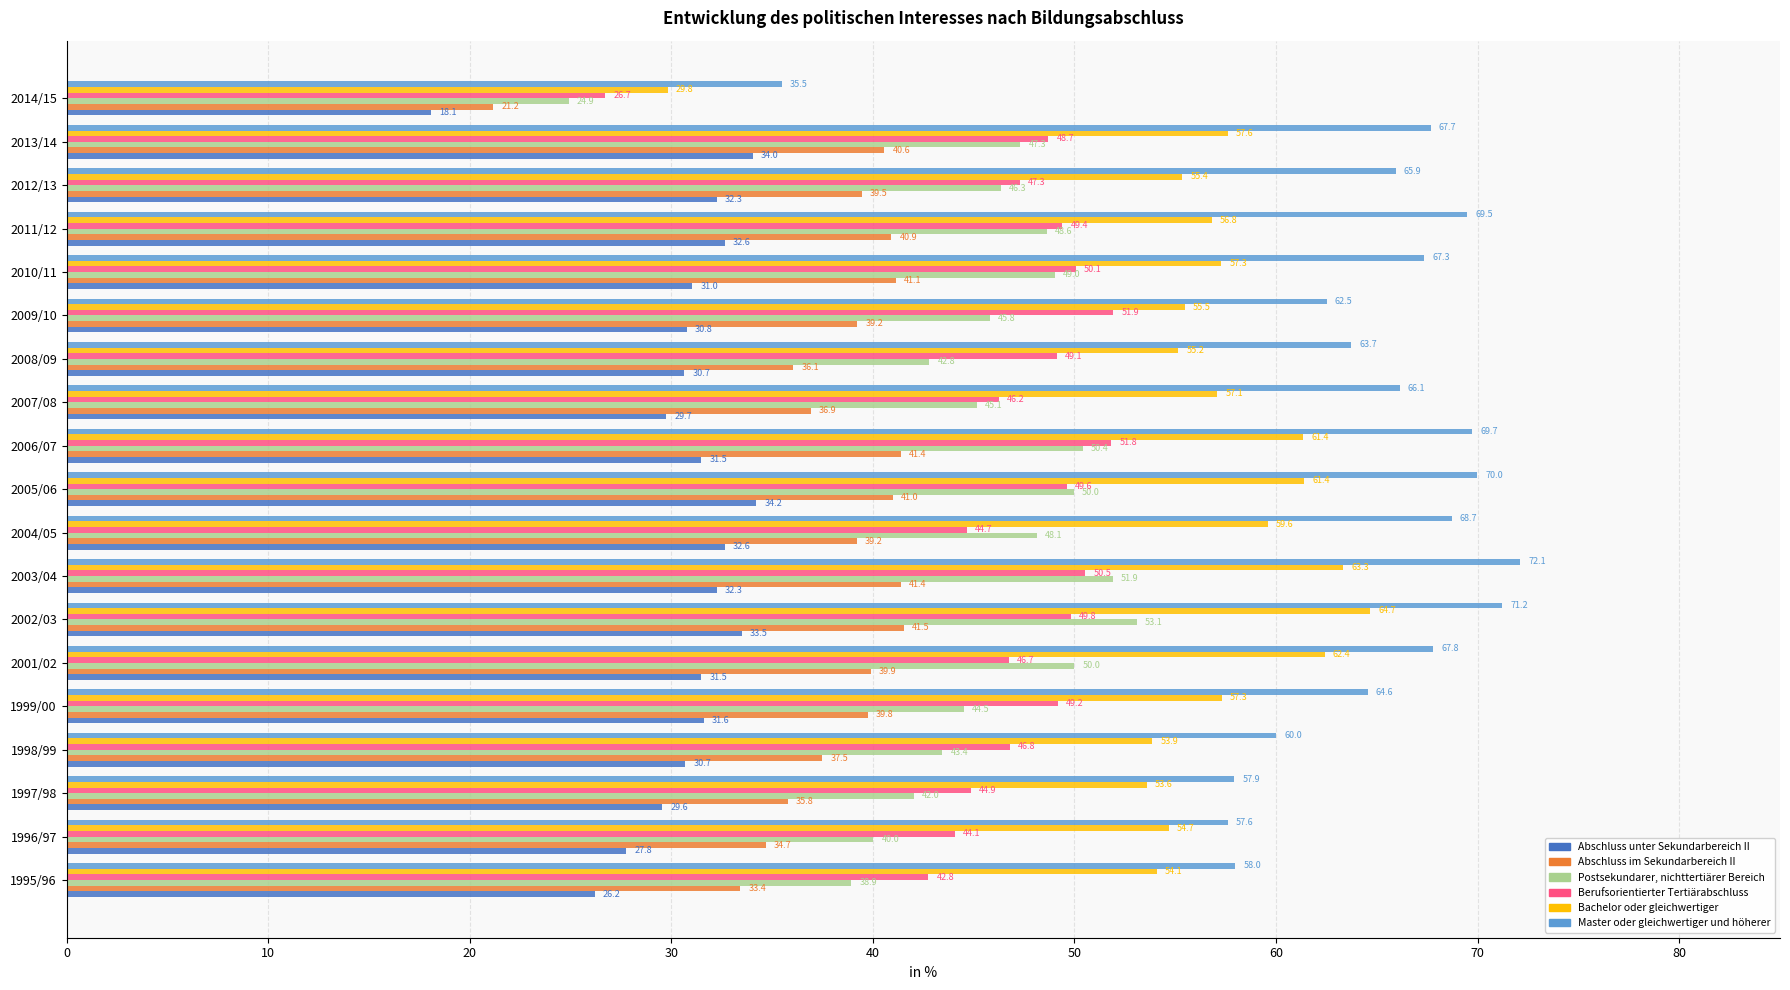

Rank the categories by Master oder gleichwertiger und höherer value from lowest to highest.

2014/15, 1996/97, 1997/98, 1995/96, 1998/99, 2009/10, 2008/09, 1999/00, 2012/13, 2007/08, 2010/11, 2013/14, 2001/02, 2004/05, 2011/12, 2006/07, 2005/06, 2002/03, 2003/04